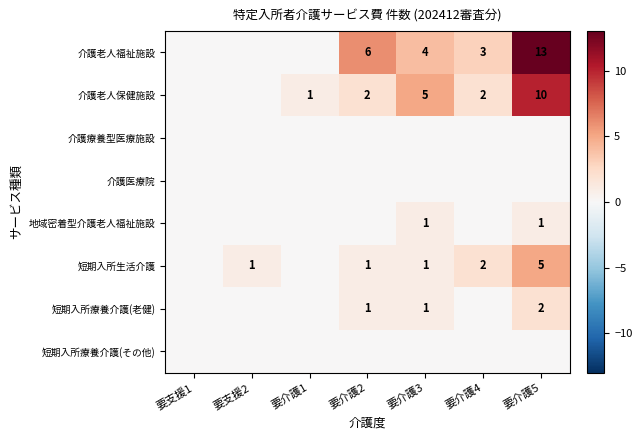

What is the difference between the maximum and second lowest values in the 短期入所療養介護(老健) series?

2